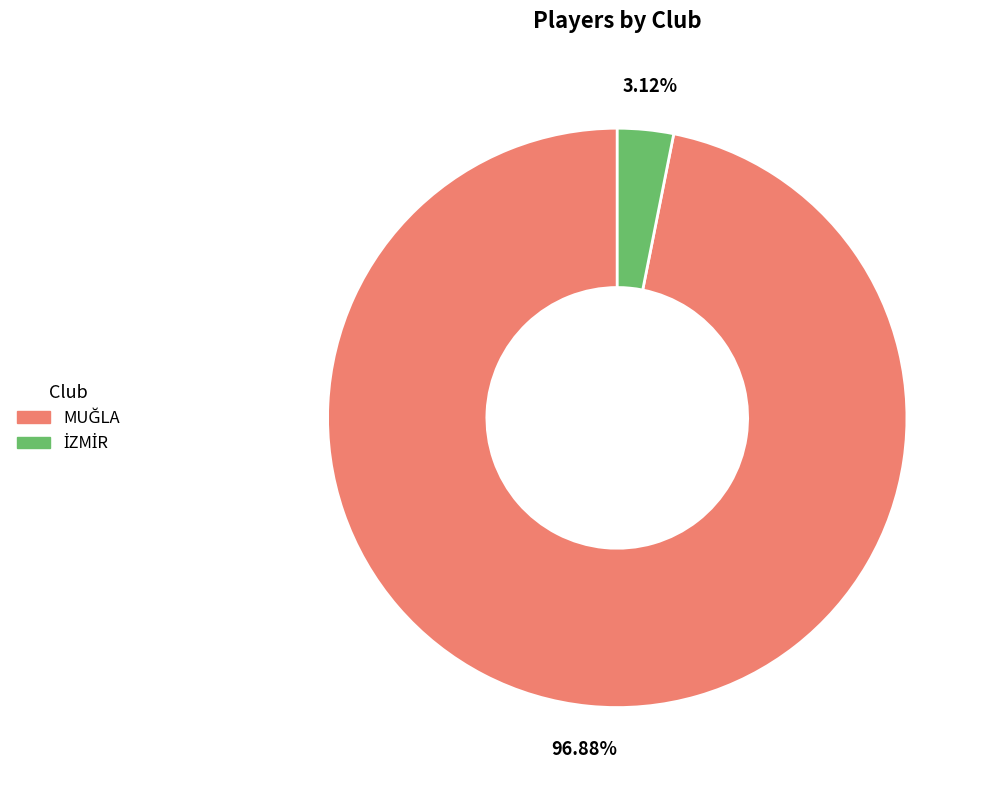

Is there a majority slice in this chart?

Yes